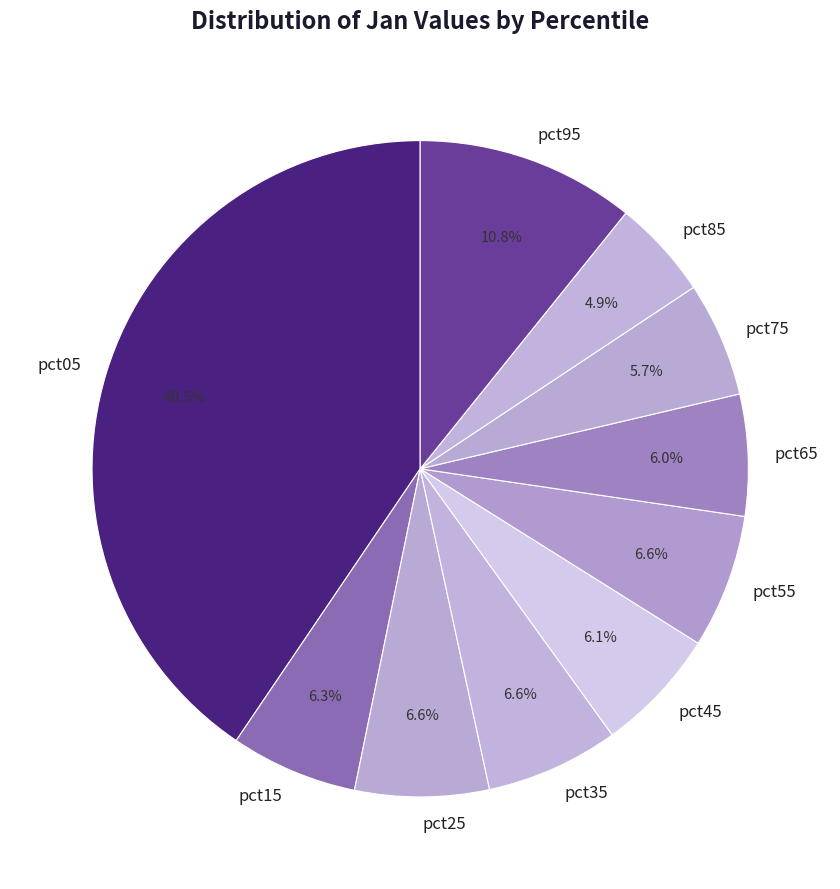

Does any single category account for the majority?

No